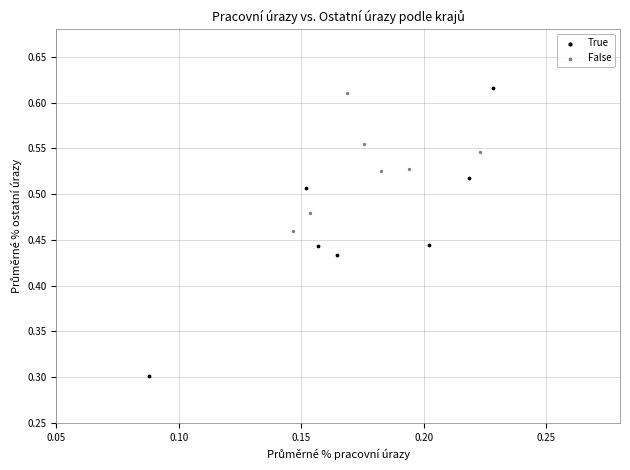

Which series contains the lowest Y value?

True